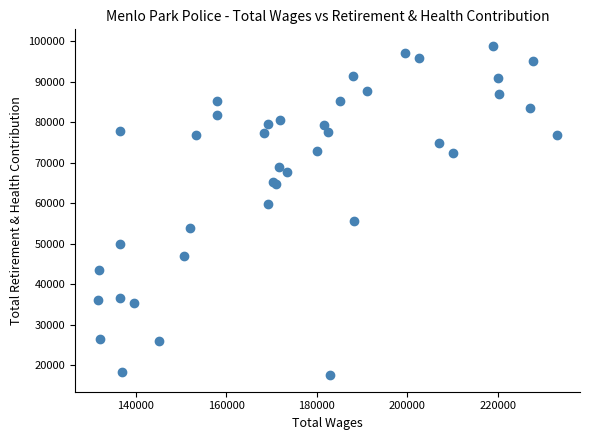

What Y value in the scatter plot is closest to 58179?

59703